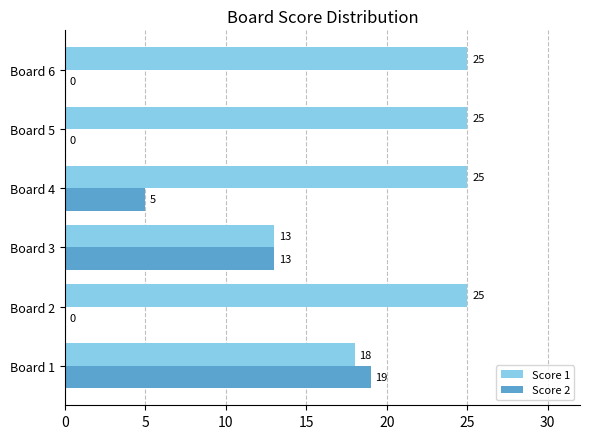

What is the maximum value for Score 2?

19